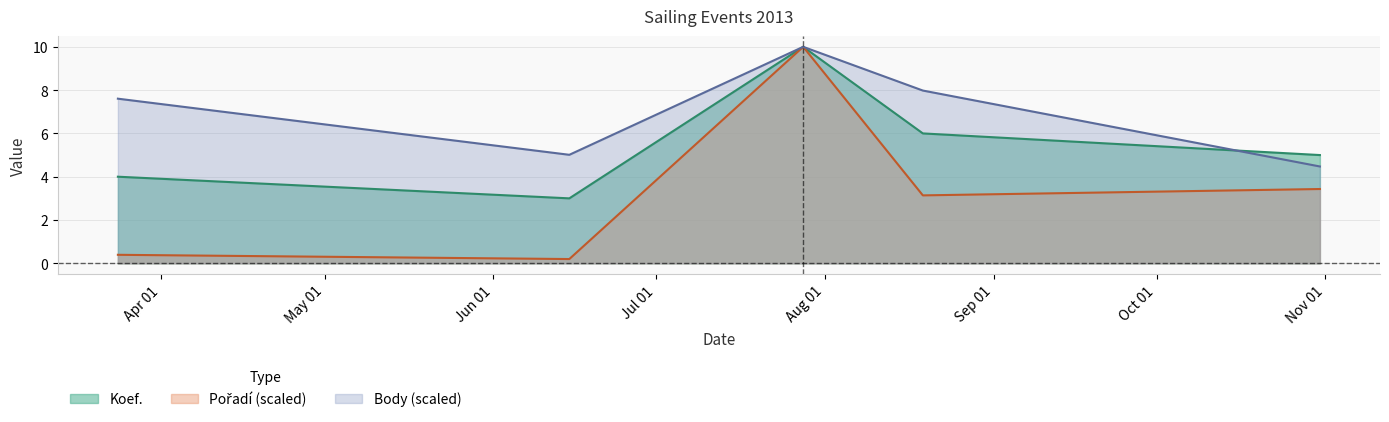

True or false: Koef. and Pořadí cross at least once.

False